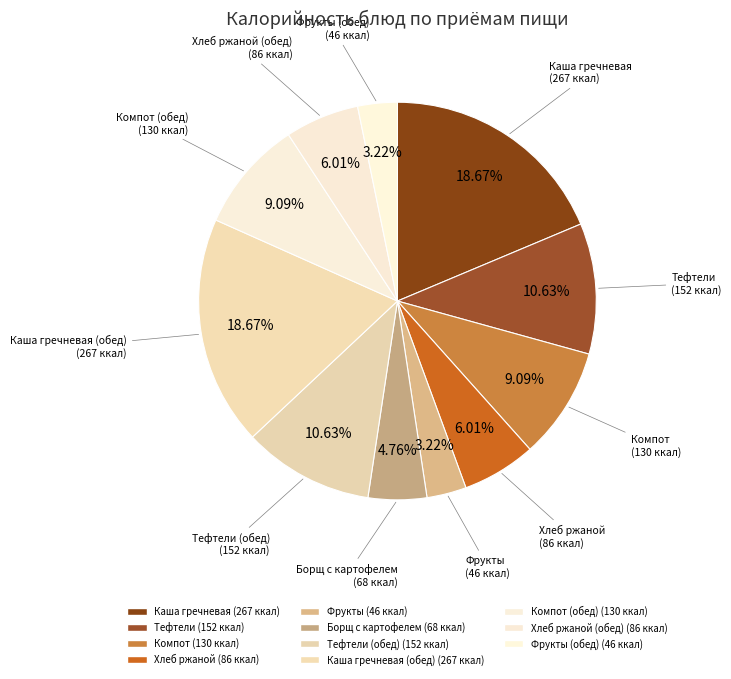

How many slices are in this pie chart?

11